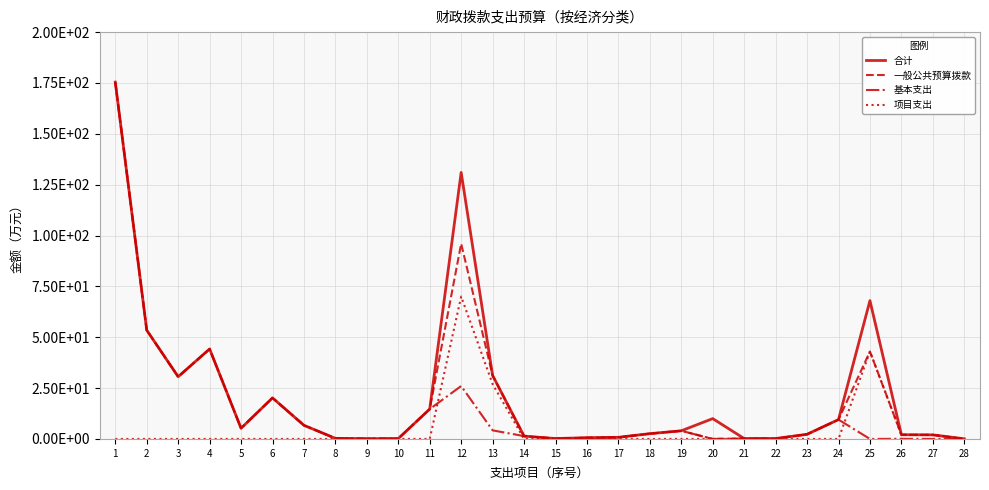

True or false: 基本支出 has a value of 0.1 at 22.

False